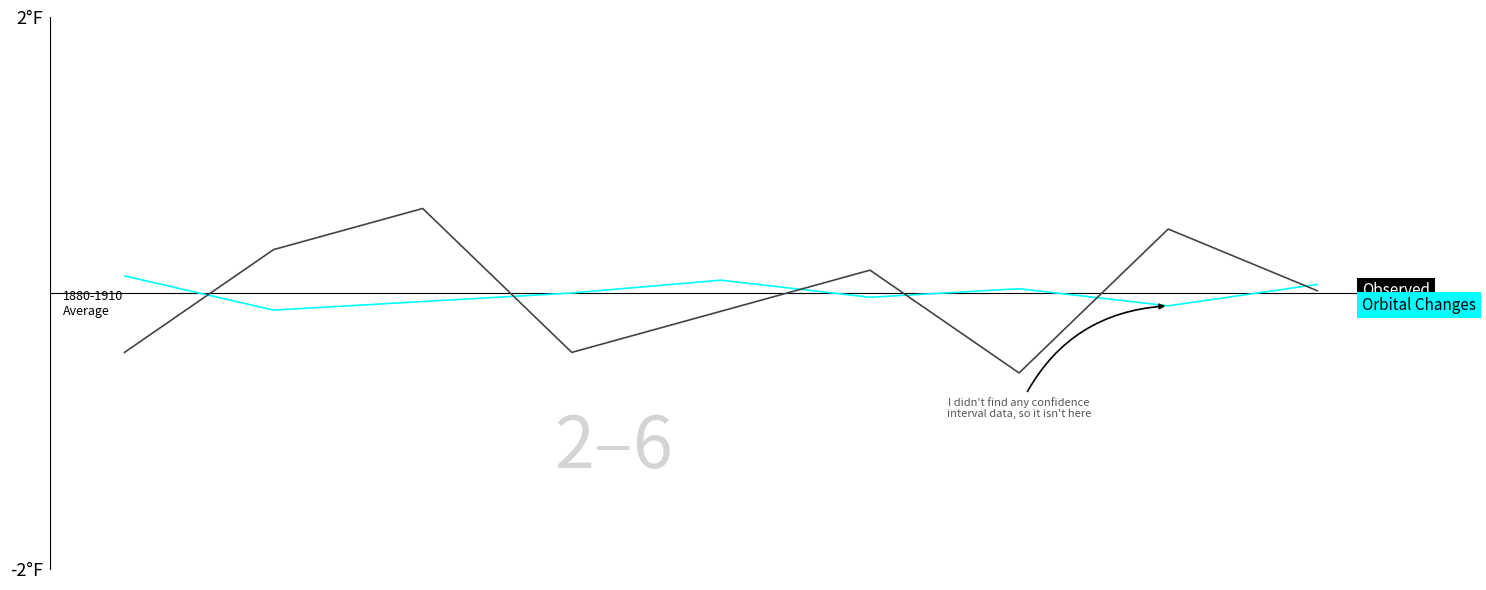

True or false: Observed has a value of -0.4 at 6.

False